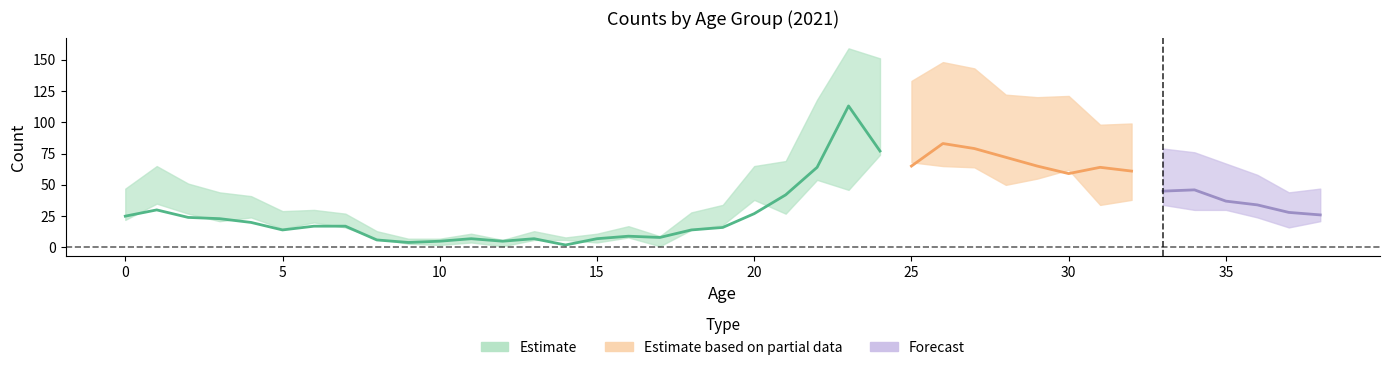

What is the average value of the total_lower series?

30